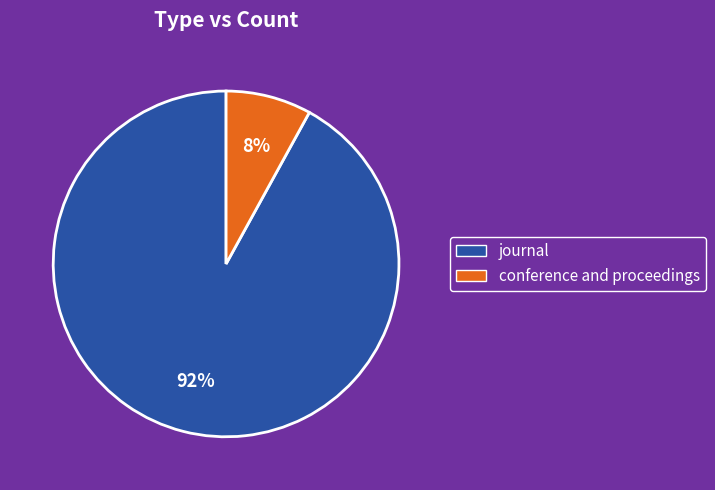

To the nearest percent, what percentage of the pie is conference and proceedings?

8%